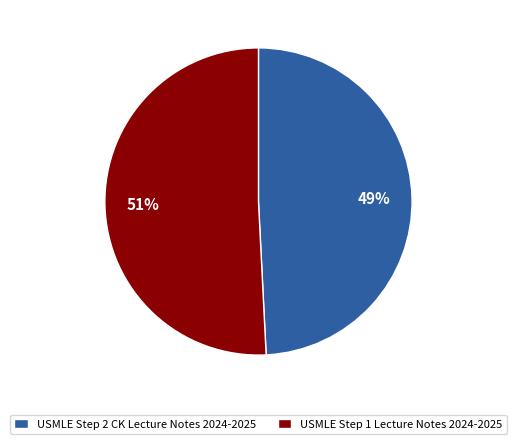

To the nearest percent, what is the combined percentage of USMLE Step 2 CK Lecture Notes 2024-2025 and USMLE Step 1 Lecture Notes 2024-2025?

100%